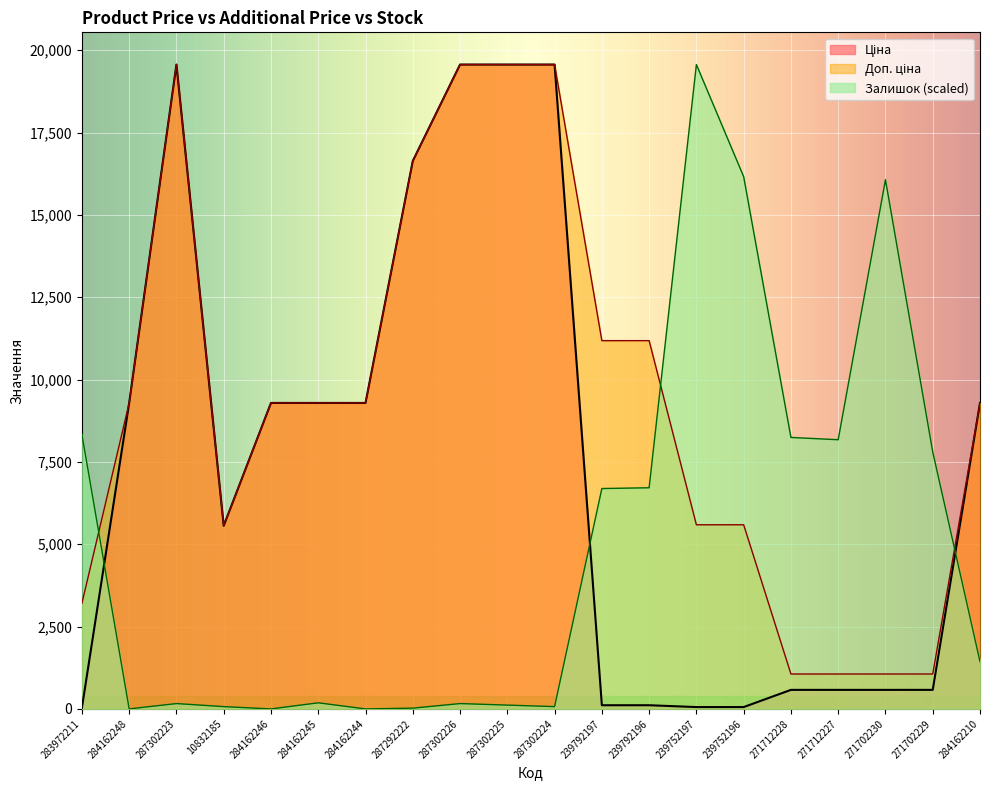

What is the label of the 3rd point from the left?

287302223